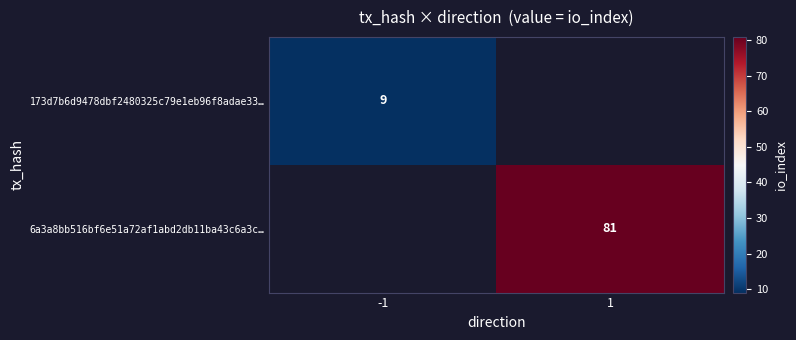

Is it true that 6a3a8bb516bf6e51a72af1abd2db11ba43c6a3c… equals 40.9 at 1?

False